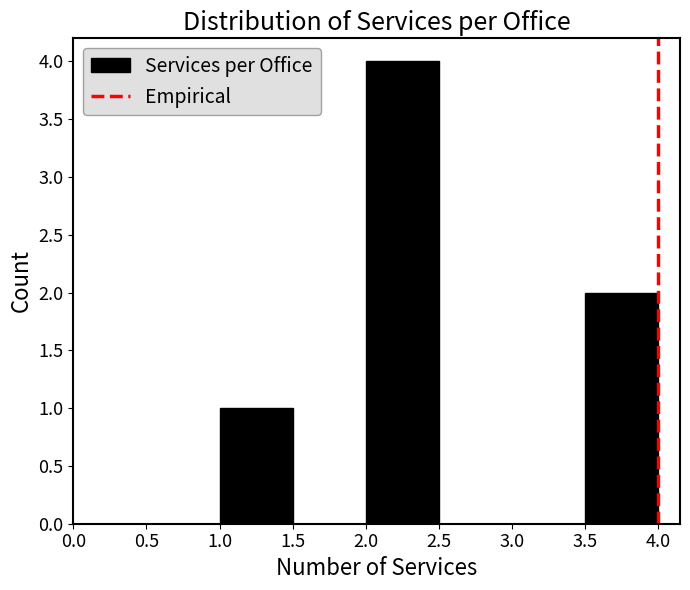

Which range on the x-axis has the tallest bar?

2.0 to 2.5